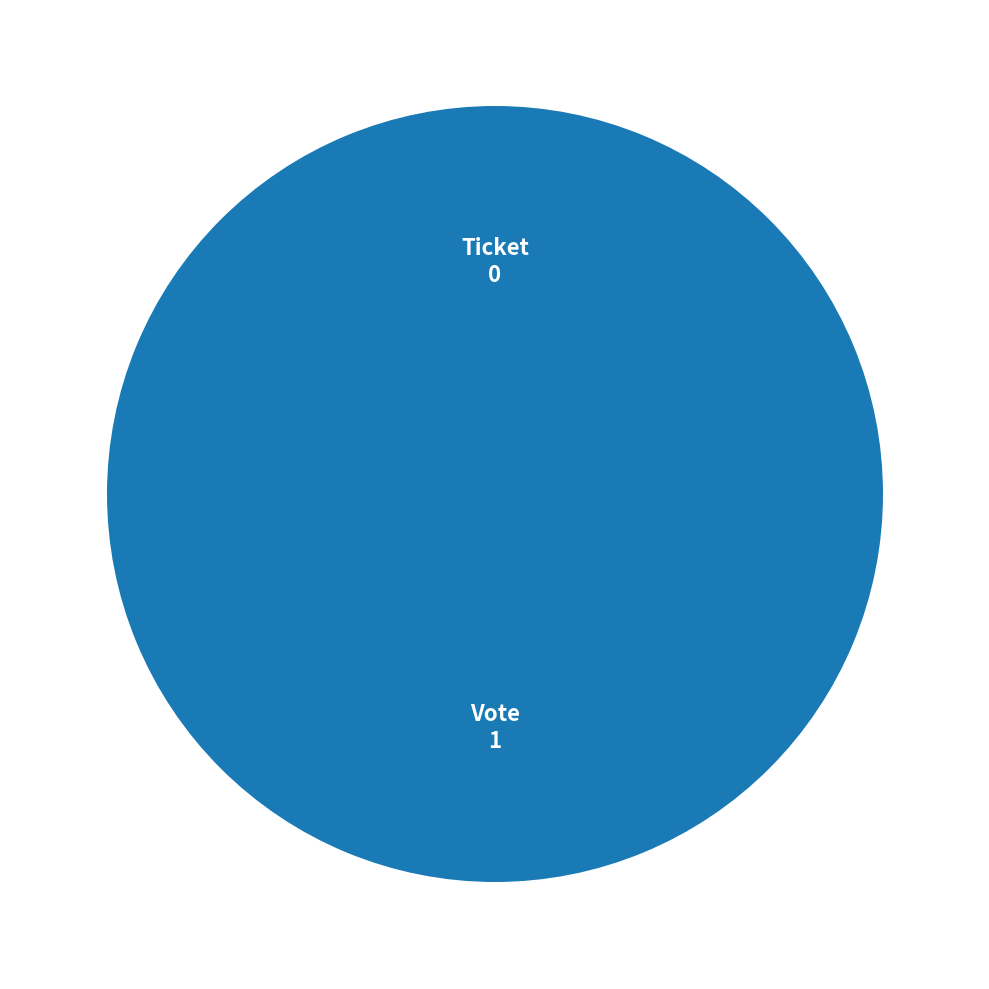

Combined, what portion of the pie is Ticket and Vote?

100.0%